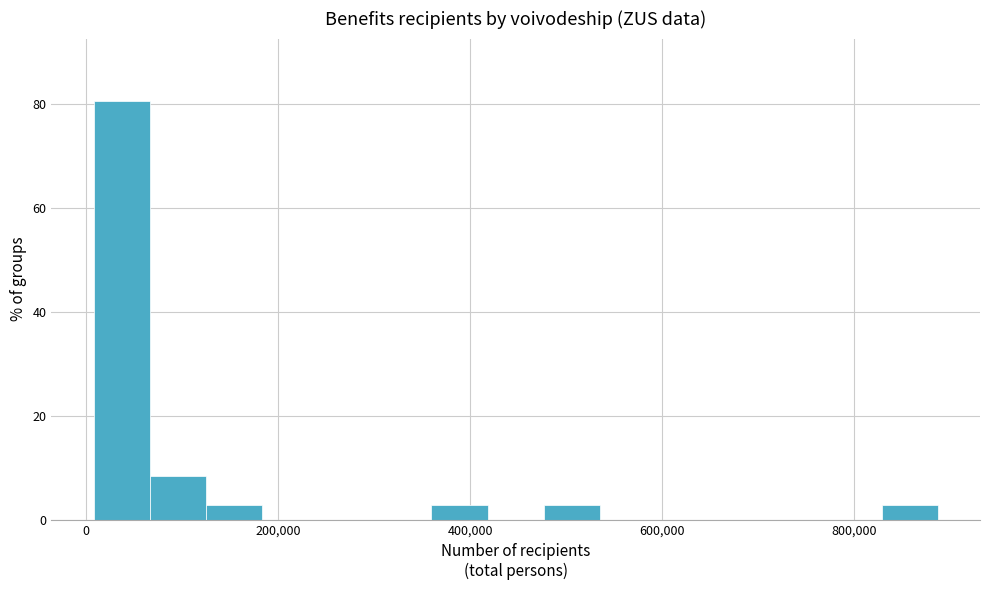

Read against the x-axis, roughly where is the centre of the tallest bar?

40000